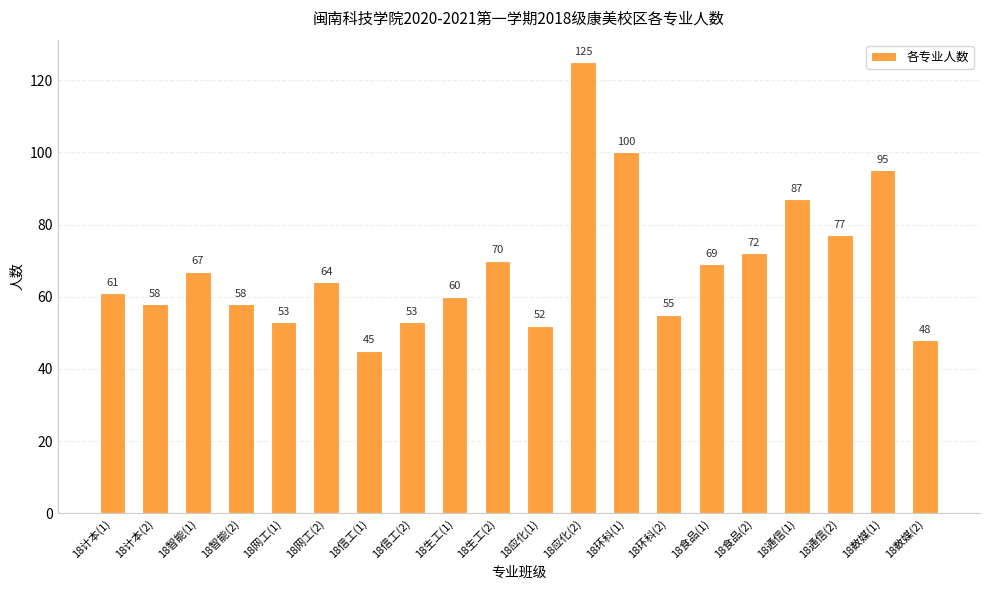

Between 18网工(2) and 18环科(1), which is larger?

18环科(1)